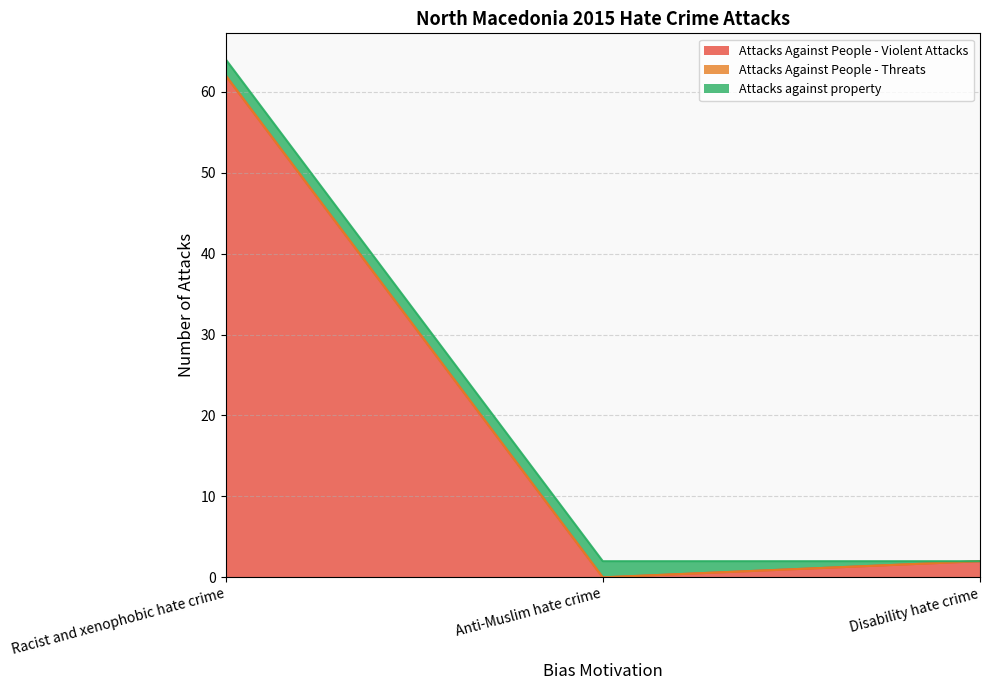

At Disability hate crime, list the series in order from largest to smallest.

Attacks Against People - Violent Attacks, Attacks Against People - Threats, Attacks against property